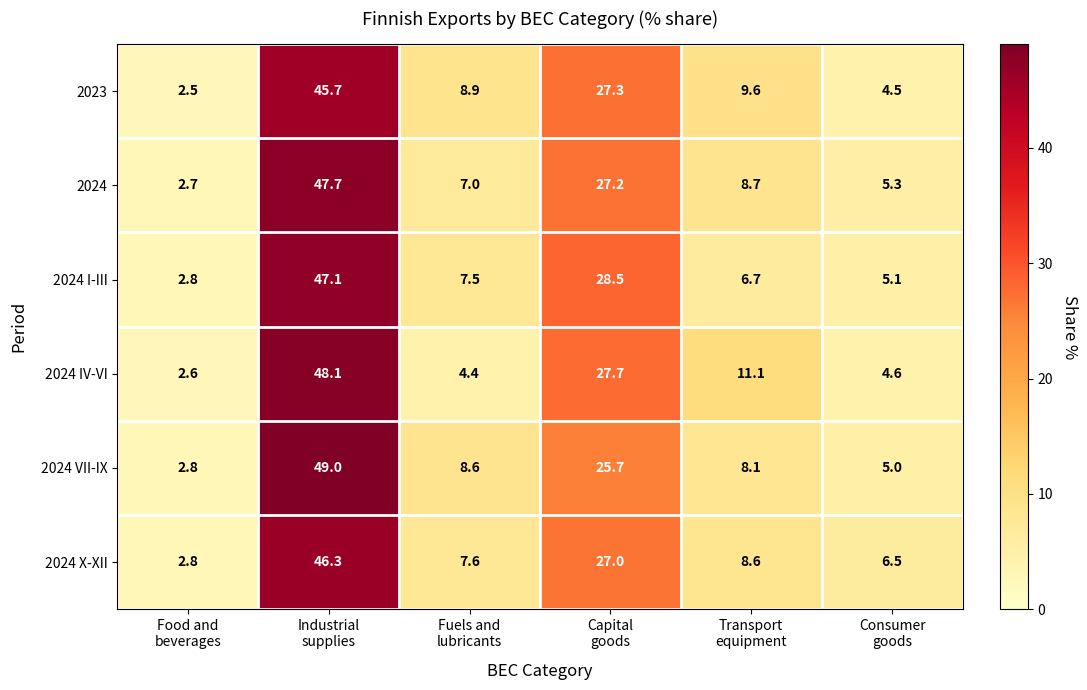

What is the greatest value displayed?

49.0